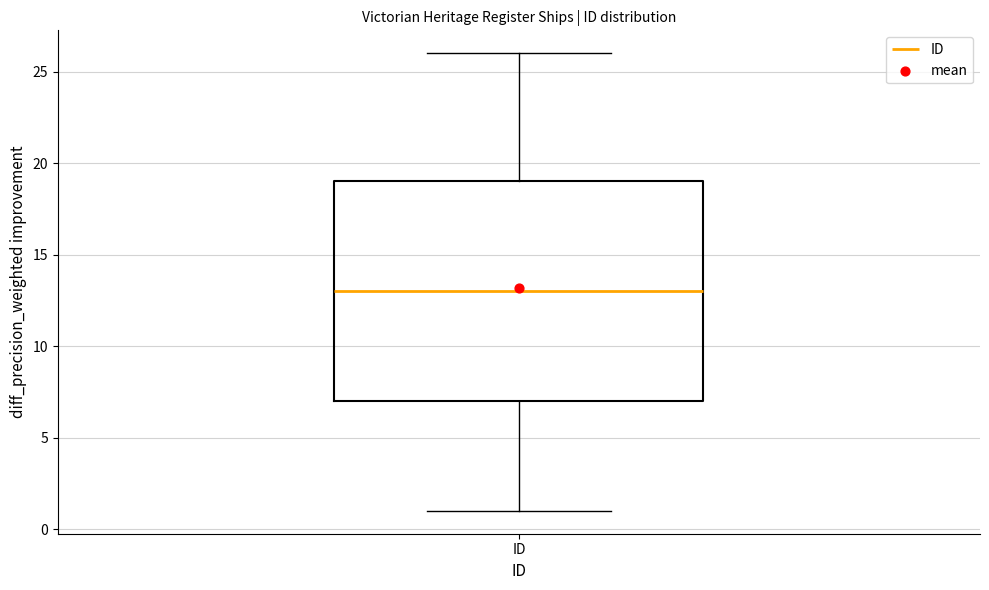

Transcribe this box plot: give where the median line is, the range the box spans, and where the two whiskers end, as read against the y-axis. The values are not printed on the chart, so give them approximately, as read against the axis.

median 13, box 7 to 19, whiskers 1 to 26